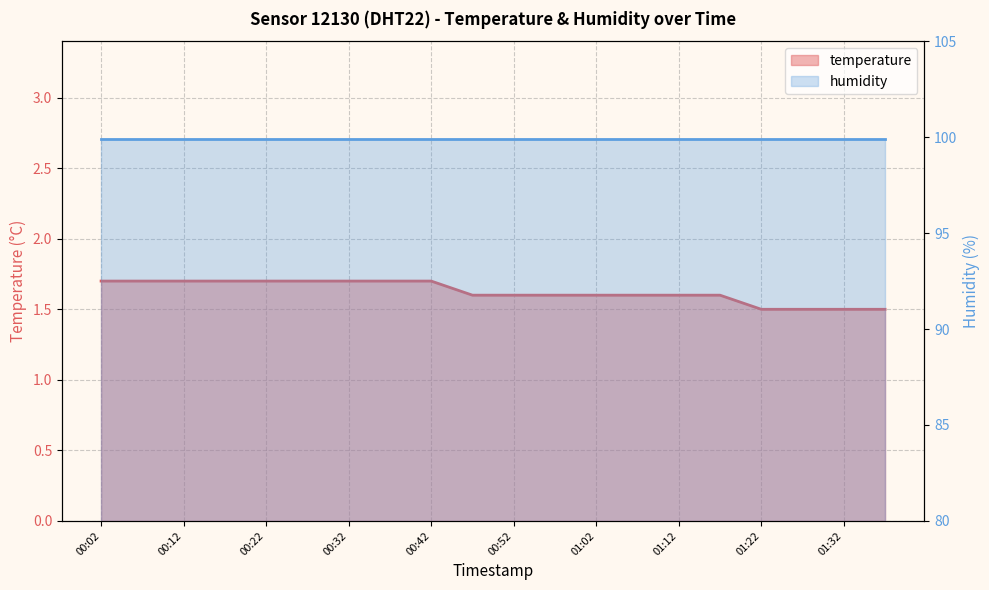

What is the difference between the maximum and second lowest values?

0.2